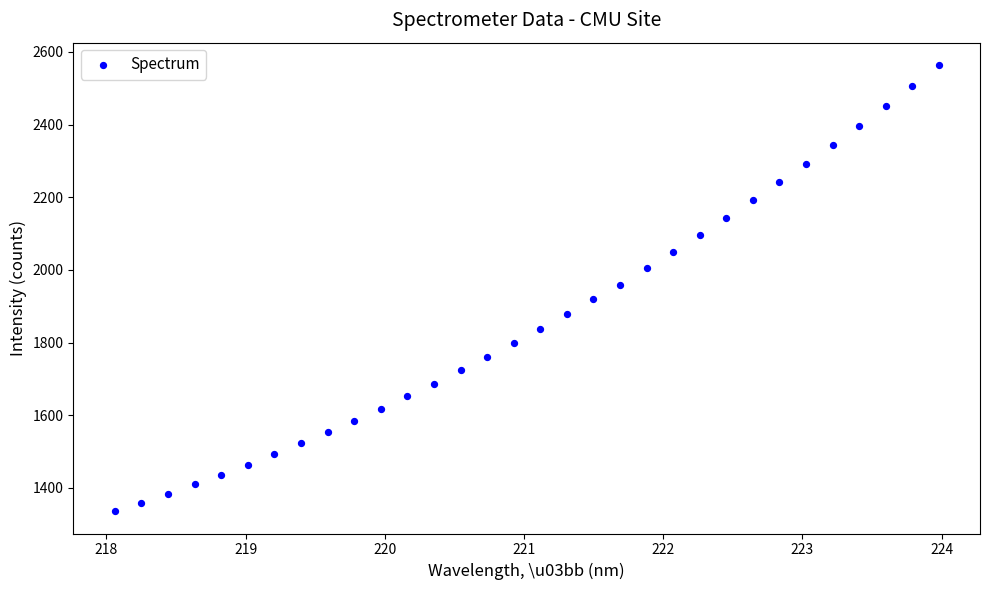

What is the range of Y values (max minus min)?

1227.9